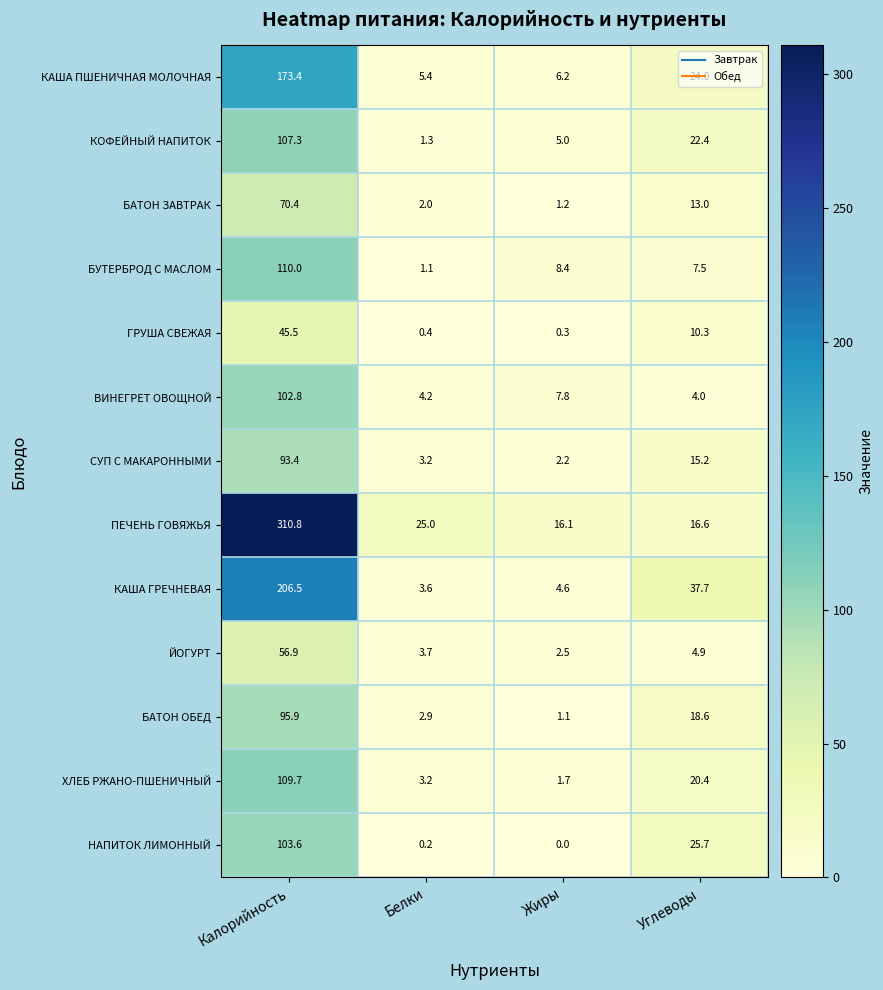

What is the sum of all СУП С МАКАРОННЫМИ values?

114.0